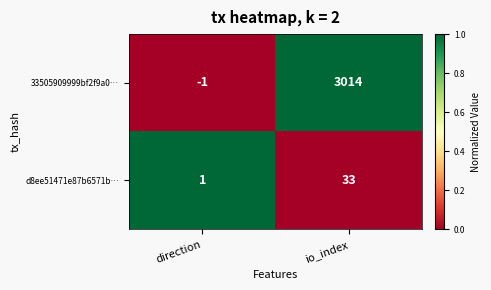

Reading left to right, what are all the values shown in this chart?

33505909999bf2f9a0…: -1	3014
d8ee51471e87b6571b…: 1	33